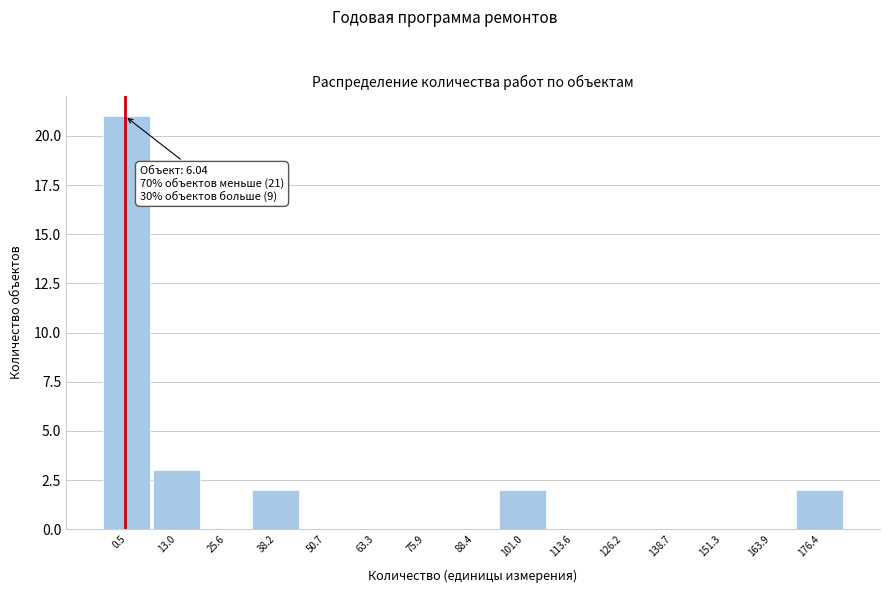

Reading left to right, transcribe all the data shown in this chart.

0.5=21	13.0=3	25.6=0	38.2=2	50.7=0	63.3=0	75.9=0	88.4=0	101.0=2	113.6=0	126.2=0	138.7=0	151.3=0	163.9=0	176.4=2